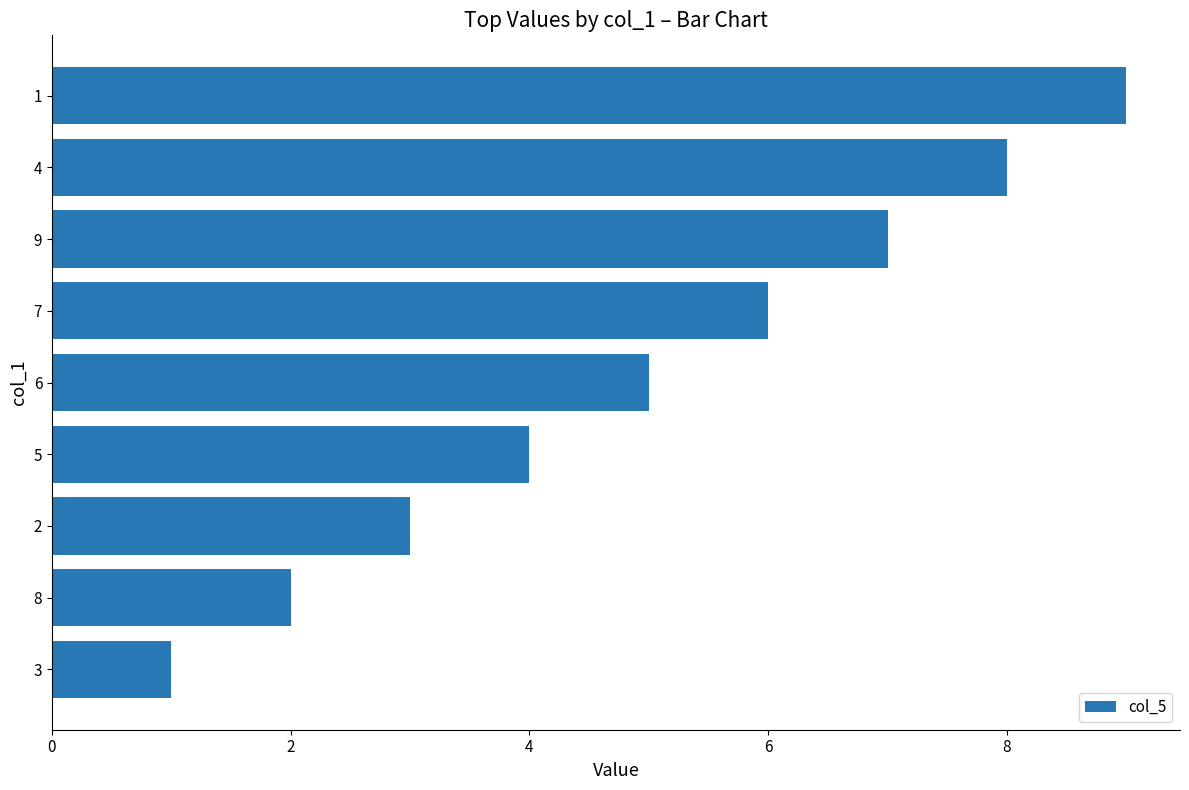

Rank the categories by value from highest to lowest.

1, 4, 9, 7, 6, 5, 2, 8, 3